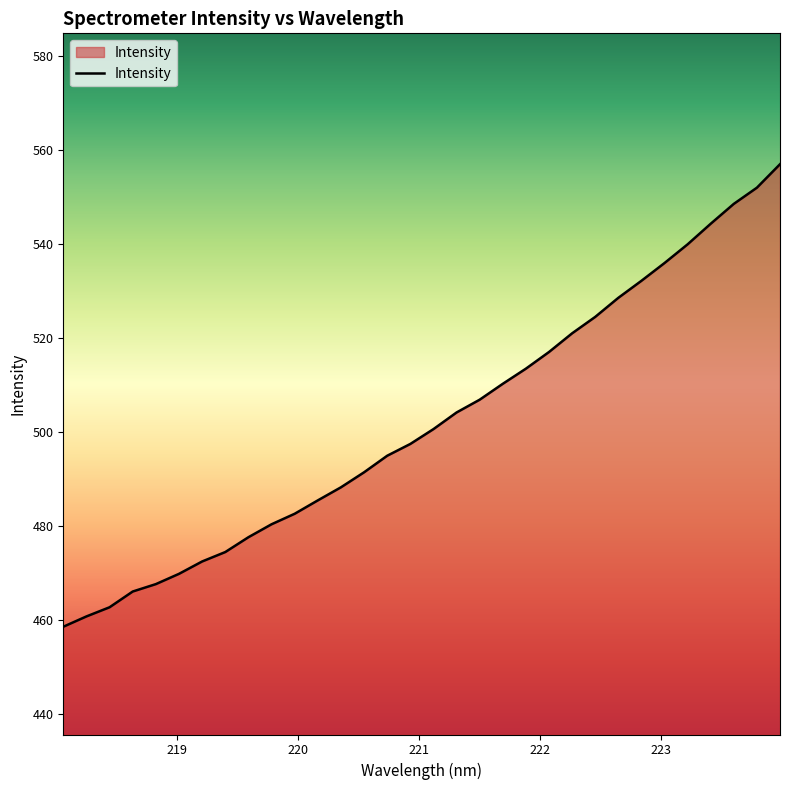

True or false: there are more than 1 points higher than both neighbors.

False